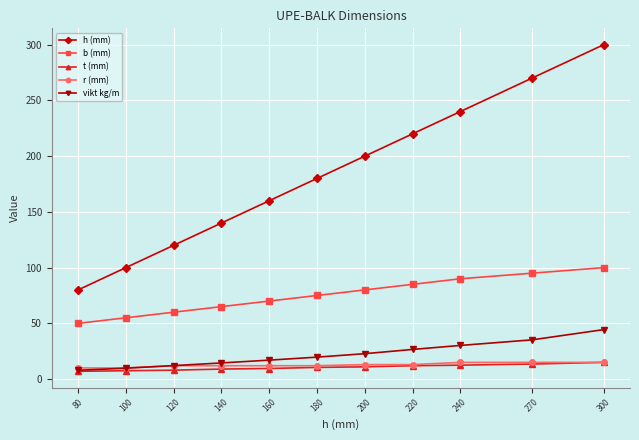

What is the smallest value displayed?

7.0